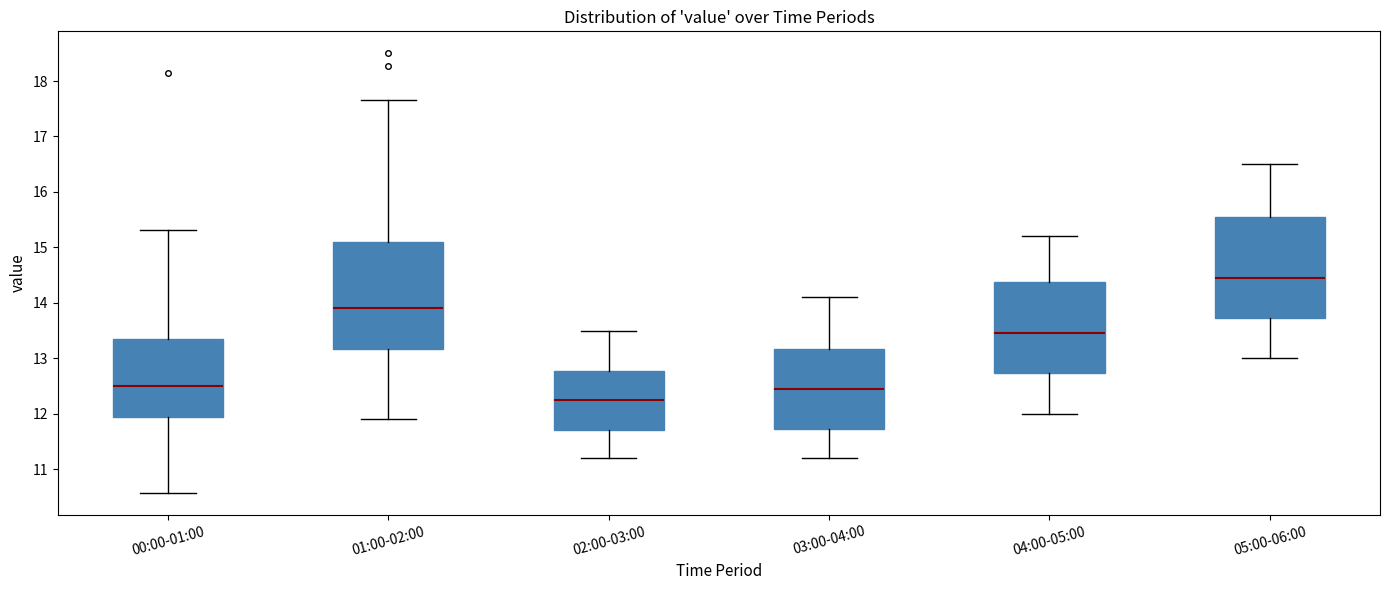

Where is the lower edge of the box for 00:00-01:00 on the y-axis? The values are not printed on the chart, so give them approximately, as read against the axis.

11.9